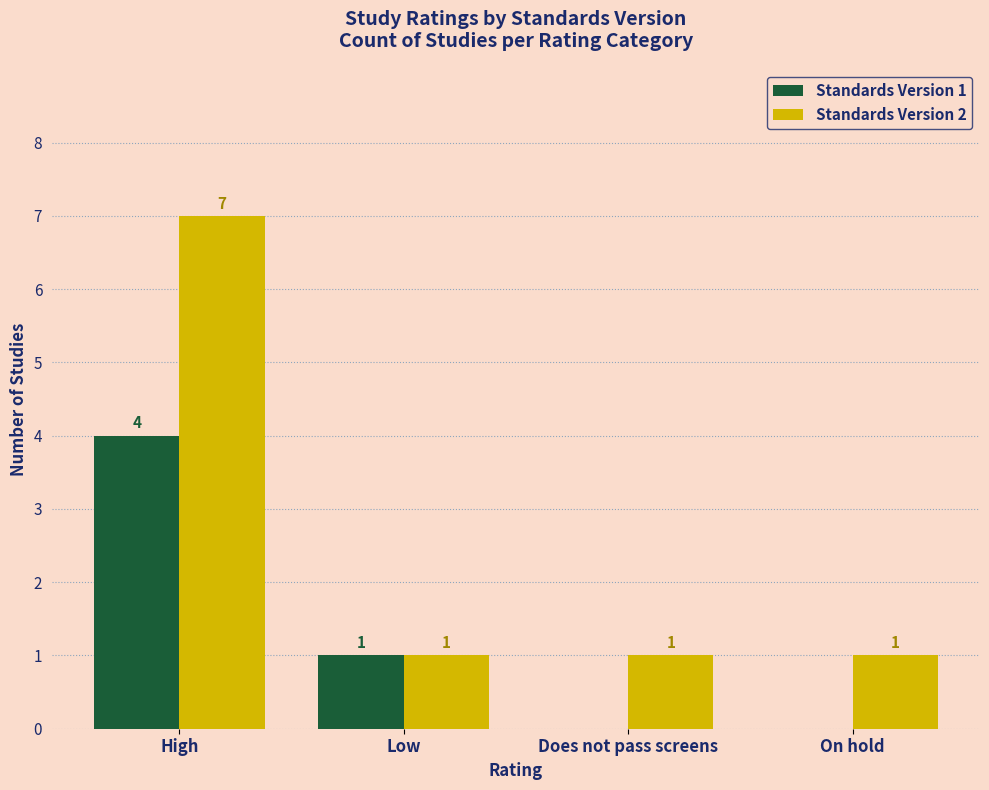

What is the sum of all Standards Version 1 values?

5